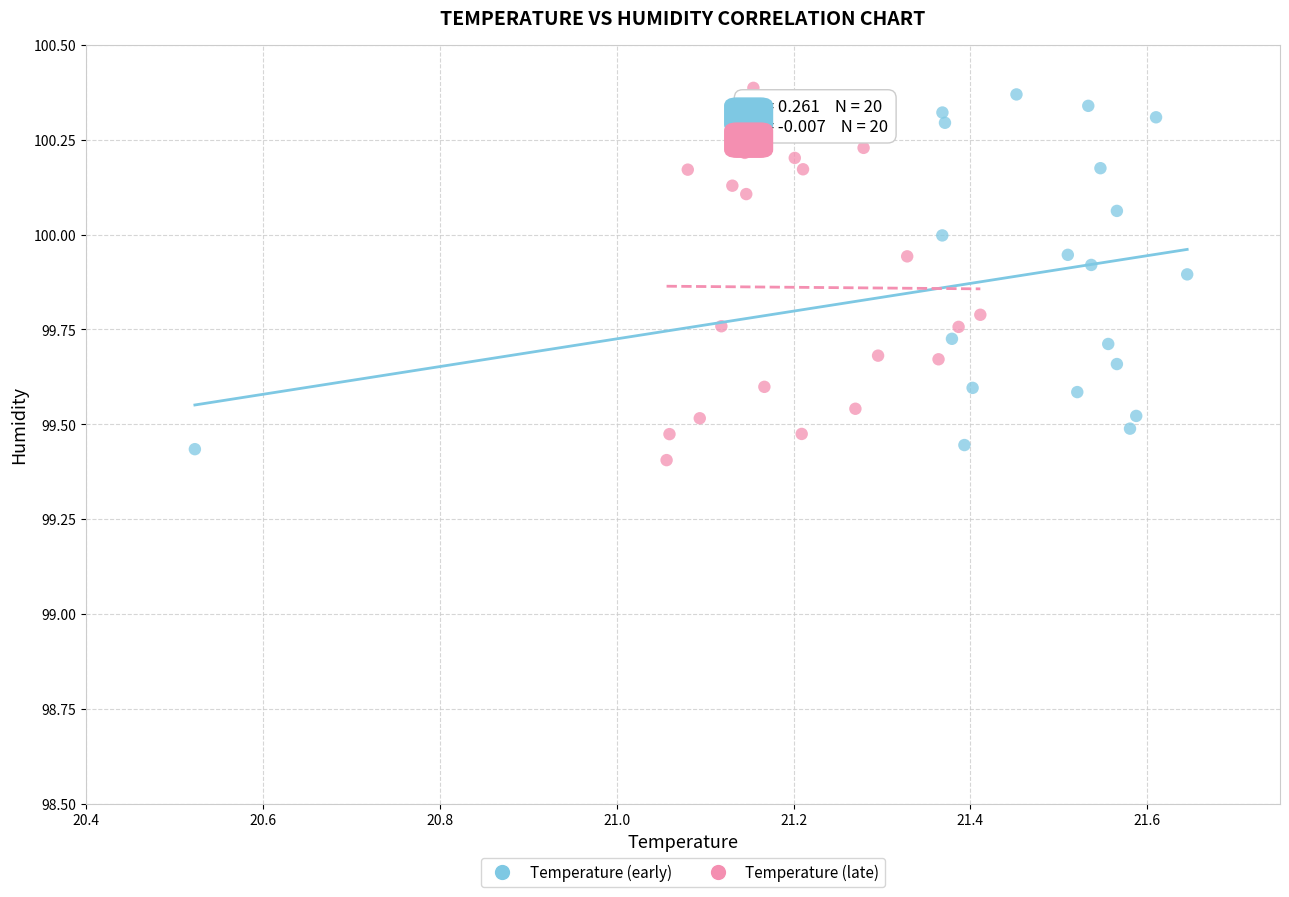

What are all the series names shown in the legend?

Temperature (early), Temperature (late)